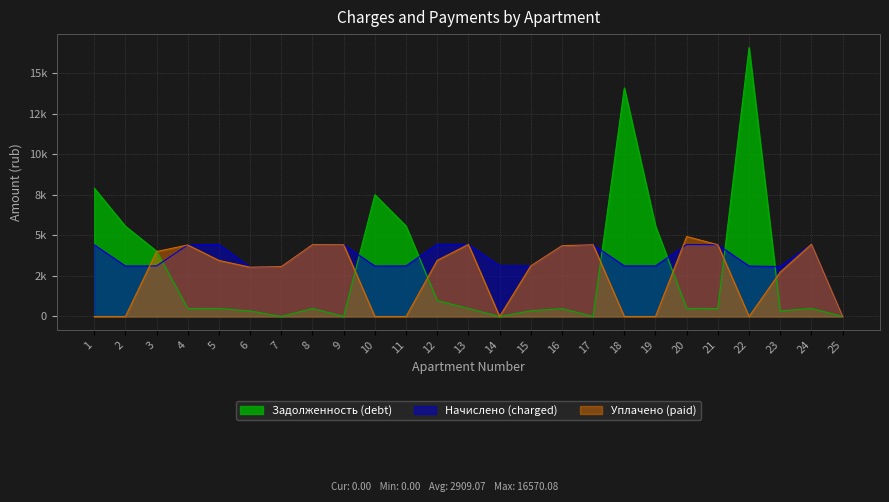

Between 20 and 21, which series saw the biggest shift?

Уплачено (paid)